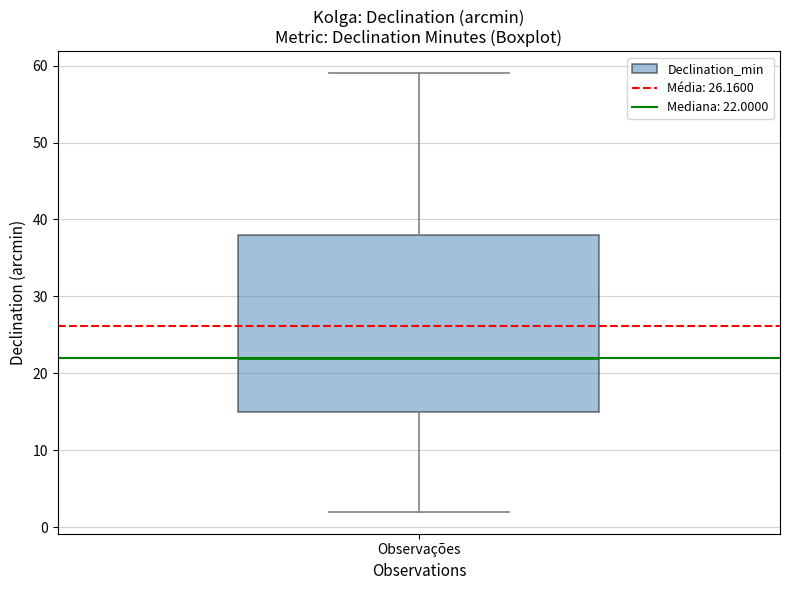

Read this box plot against the y-axis: the position of the median line, the range covered by the box, and the ends of both whiskers. The values are not printed on the chart, so give them approximately, as read against the axis.

median 22, box 15 to 38, whiskers 2 to 59